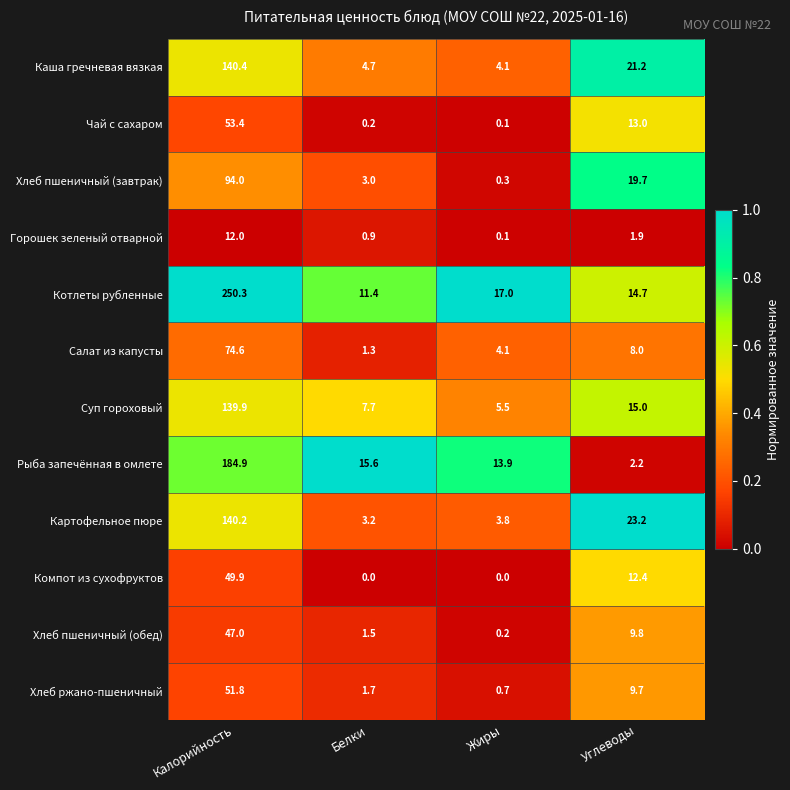

Is it true that Рыба запечённая в омлете equals 2.2 at Углеводы?

True